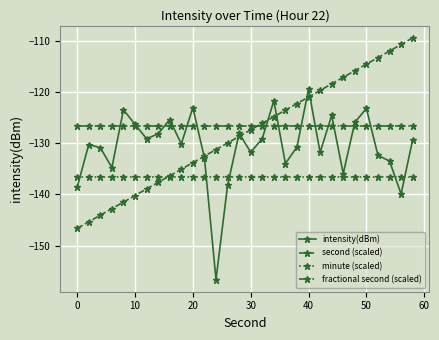

What is the minimum value shown in the chart?

-156.6